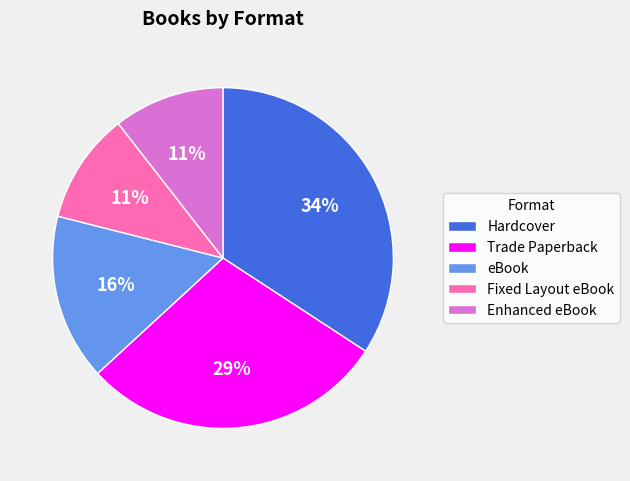

To the nearest percent, what portion does Fixed Layout eBook represent?

11%